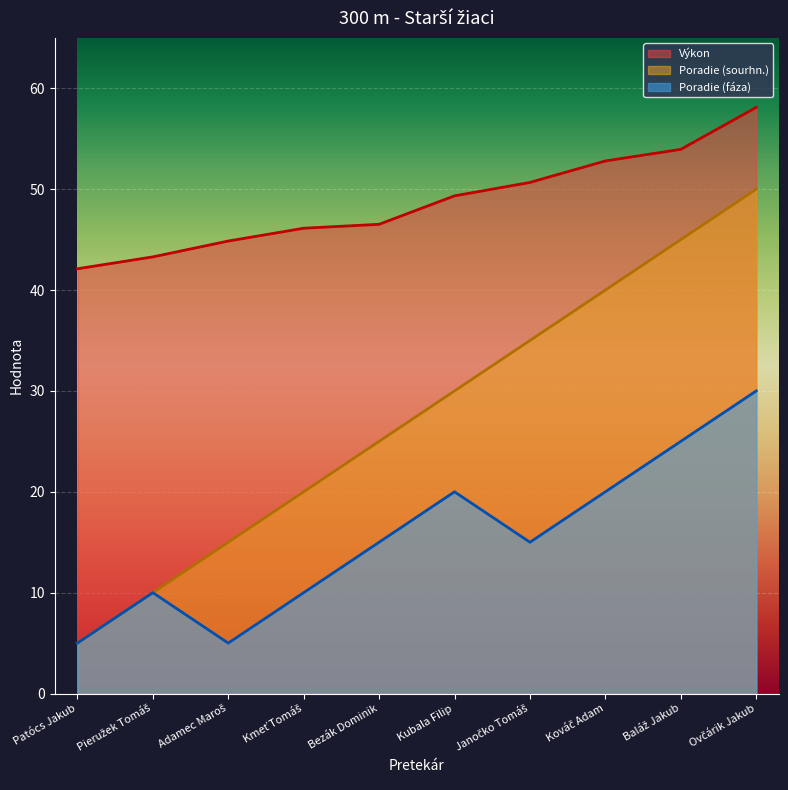

Reading right to left, transcribe all the data shown in this chart.

Výkon: 58.1	54.0	52.8	50.7	49.3	46.5	46.1	44.9	43.3	42.1
Poradie (sourhn.): 50.0	45.0	40.0	35.0	30.0	25.0	20.0	15.0	10.0	5.0
Poradie (fáza): 30.0	25.0	20.0	15.0	20.0	15.0	10.0	5.0	10.0	5.0